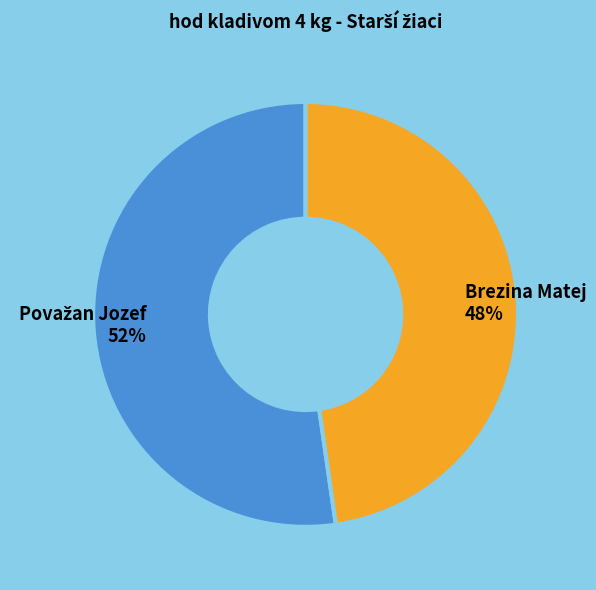

Which slice is the smallest?

Brezina Matej